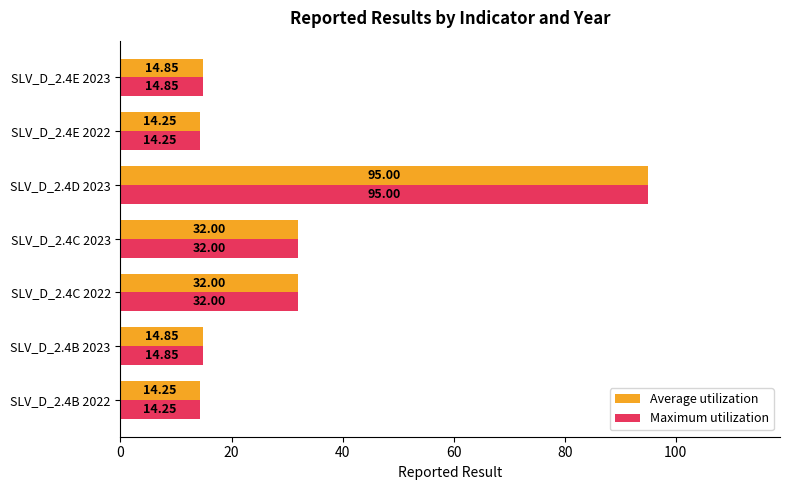

Is the value of Average utilization at SLV_D_2.4E 2022 greater than the value of Maximum utilization at SLV_D_2.4D 2023?

No